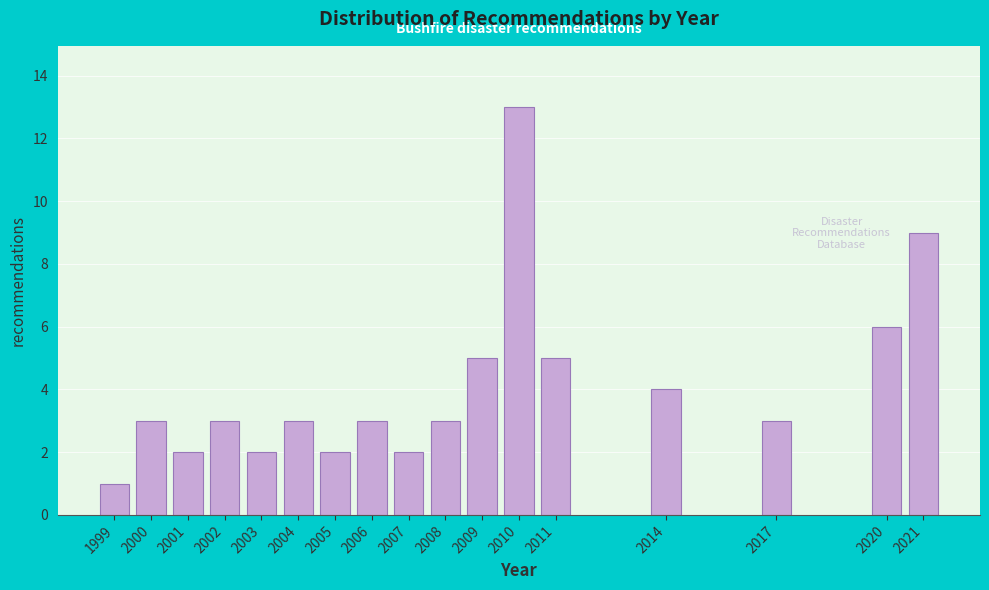

Reading right to left, transcribe all the data shown in this chart.

9	6	3	4	5	13	5	3	2	3	2	3	2	3	2	3	1